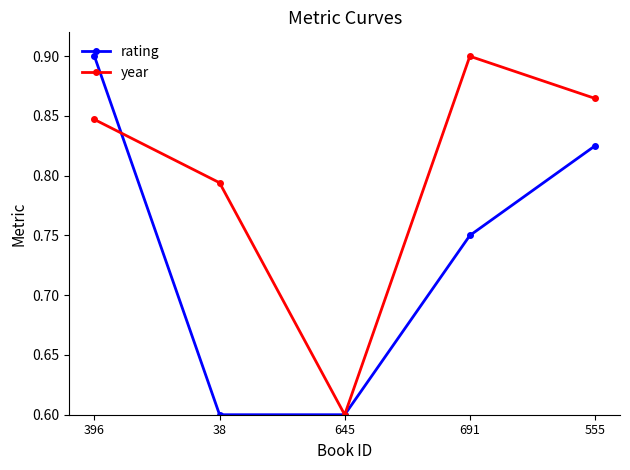

What is the minimum value shown in the chart?

0.6